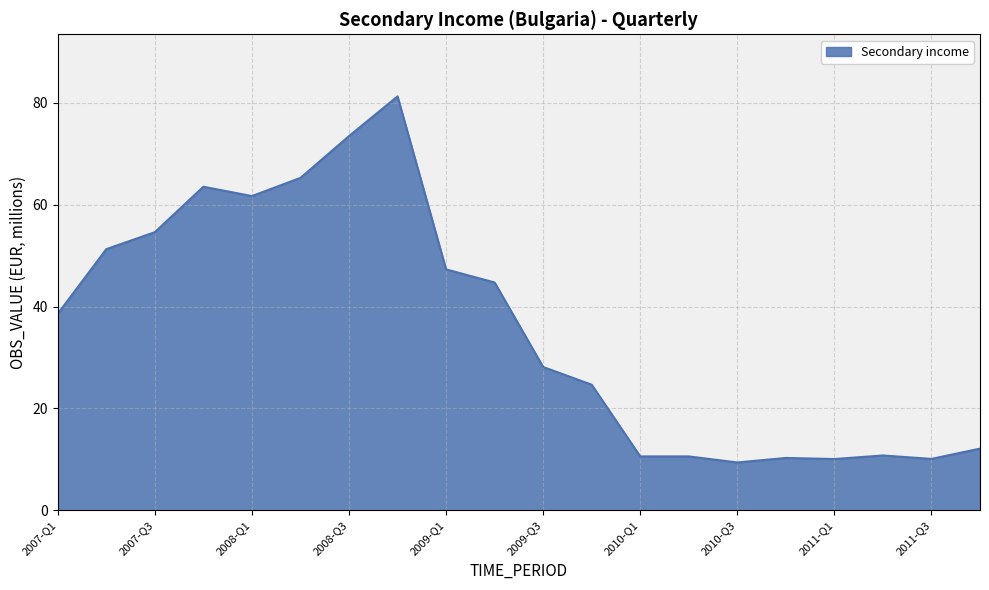

What is the difference between the maximum and minimum values?

71.8